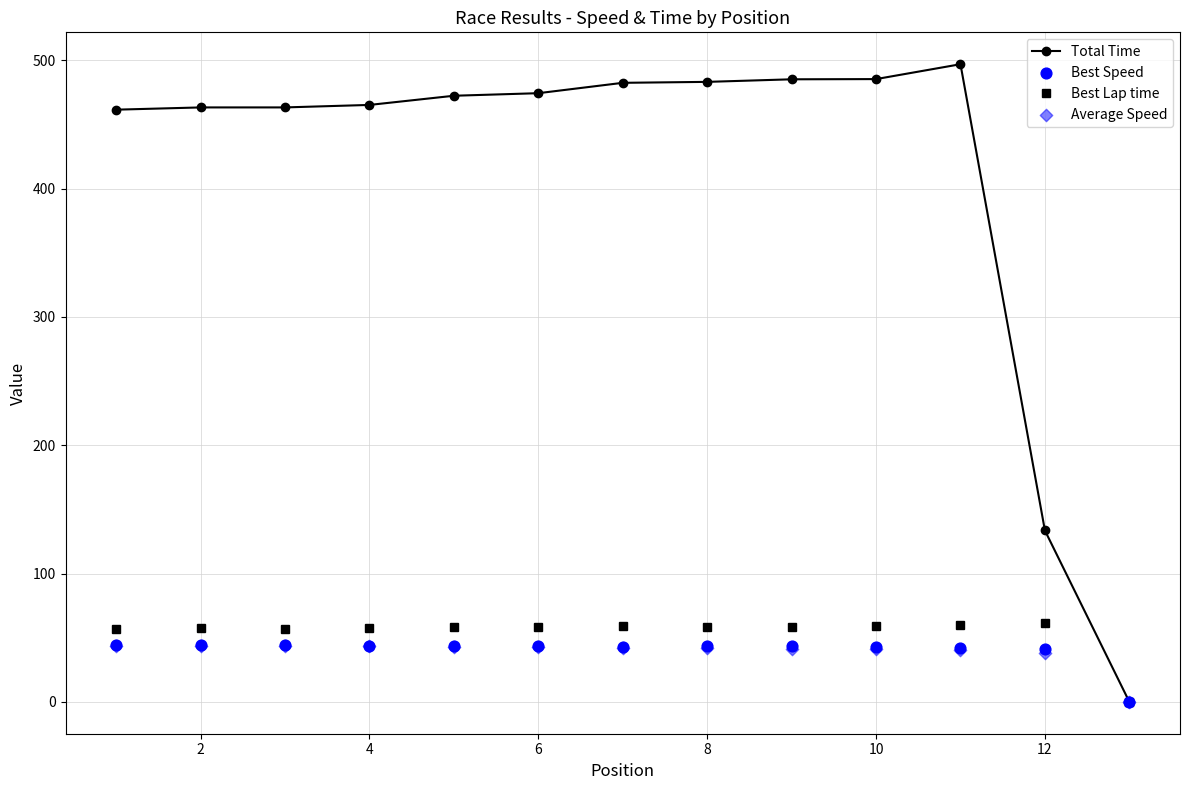

Which series has the largest total across all categories?

Total Time